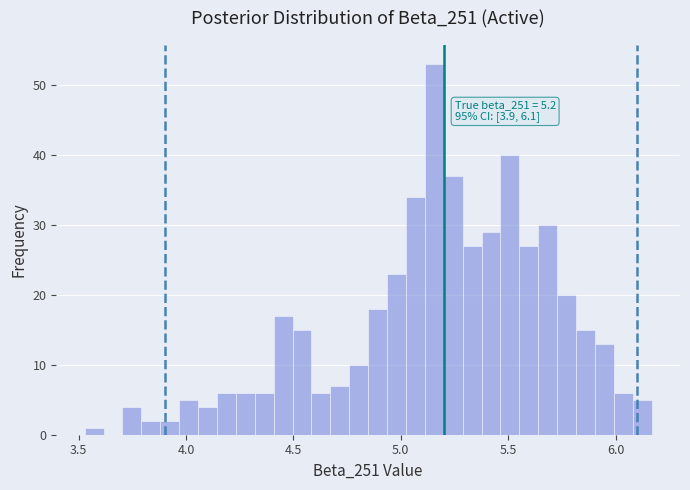

Around what value on the x-axis is the tallest bar? Give the approximate position of its centre, as read against the axis.

5.15